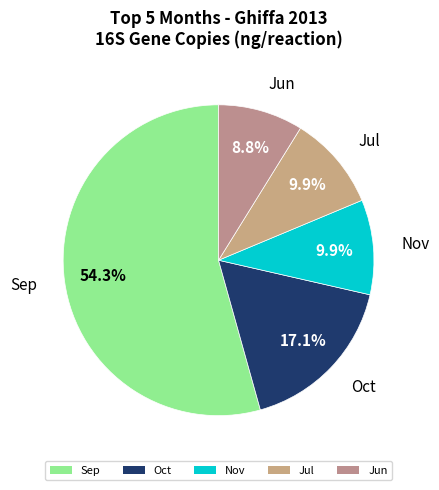

Is there any slice that represents more than half of the pie?

Yes